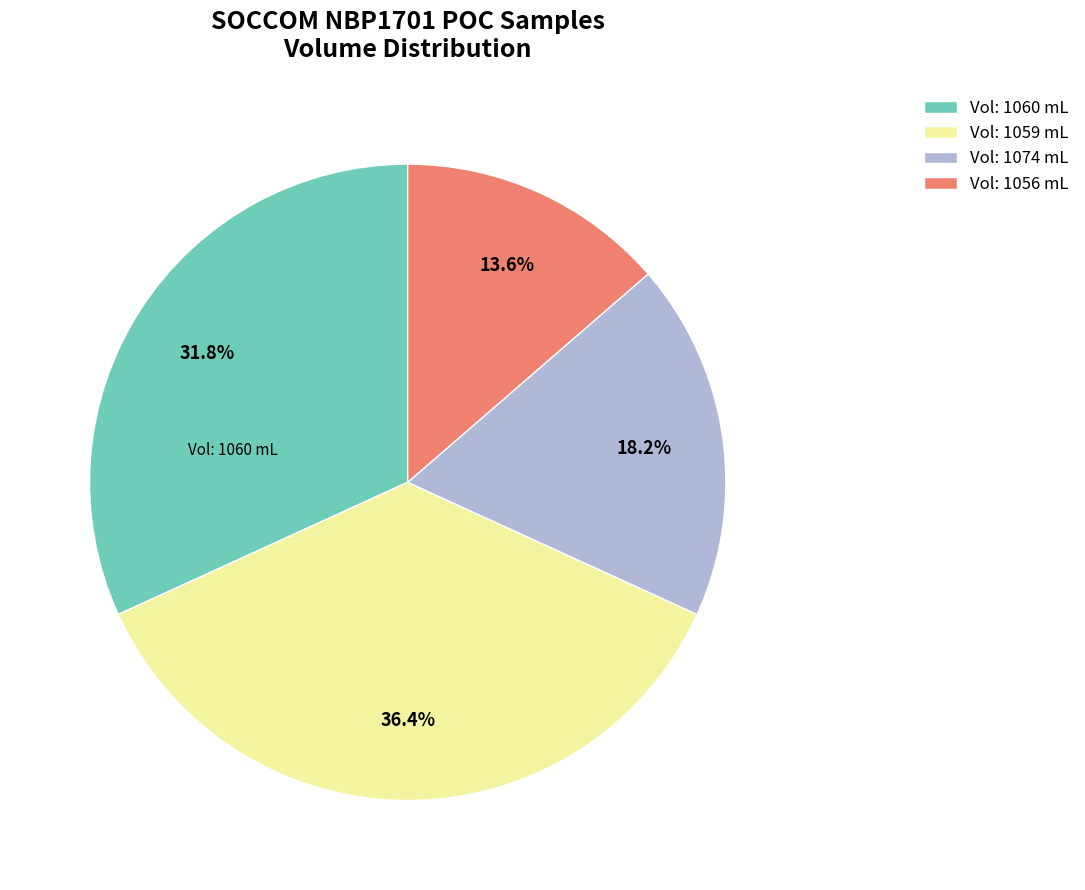

Does Vol: 1060 mL represent more than half of the total?

No